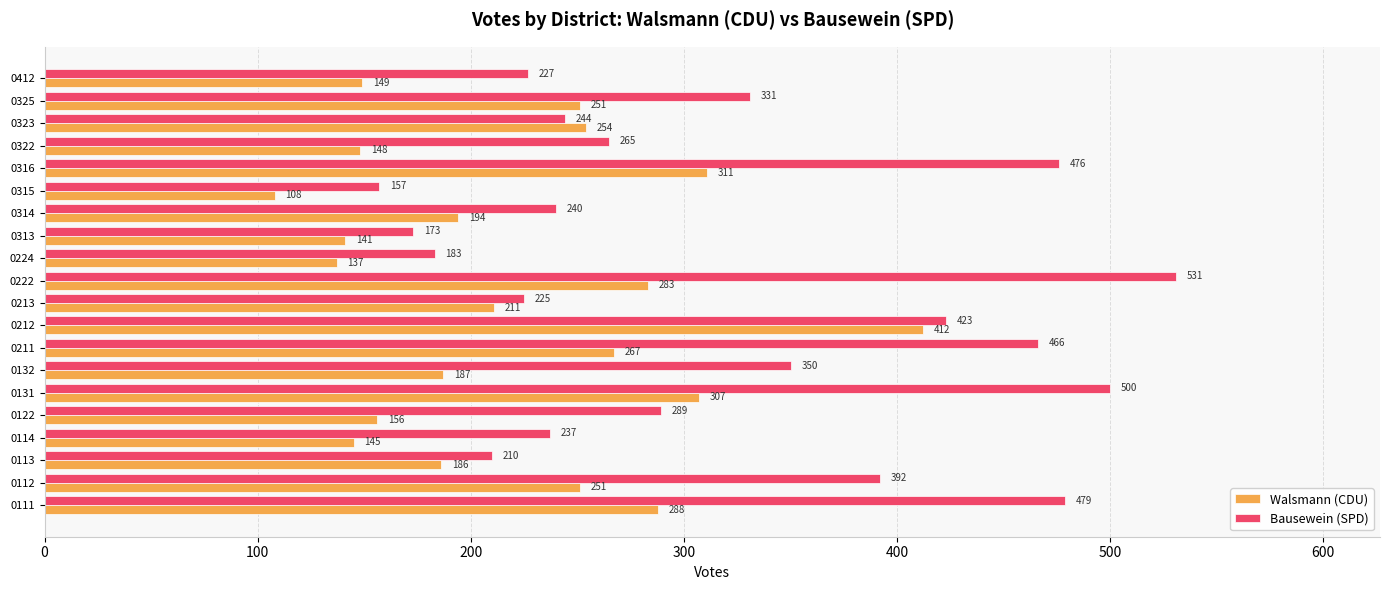

Which series has the largest range (max minus min)?

Bausewein (SPD)